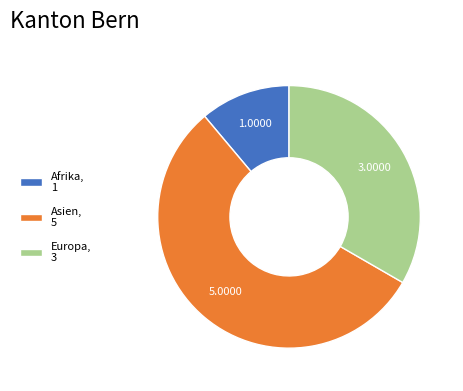

Is there any slice that represents more than half of the pie?

Yes